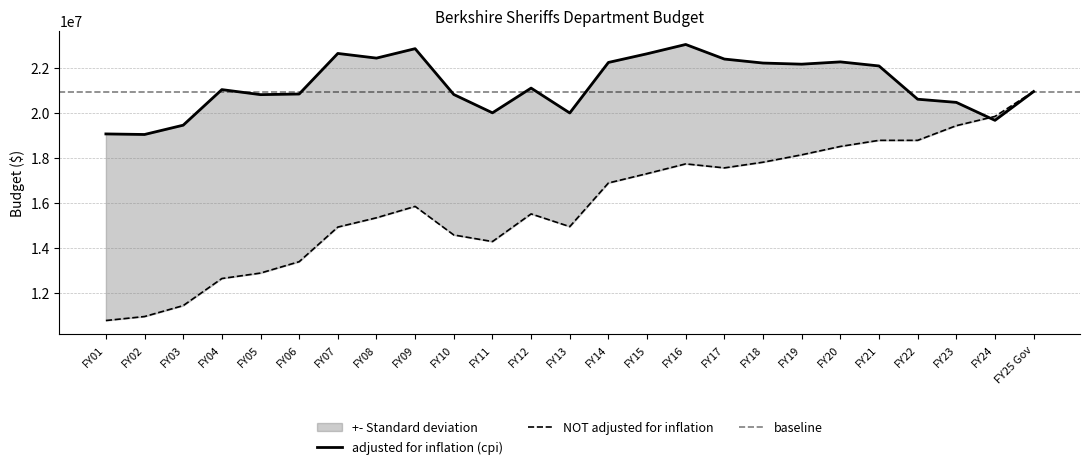

What is the difference between the maximum and minimum values in the NOT adjusted for inflation series?

10159678